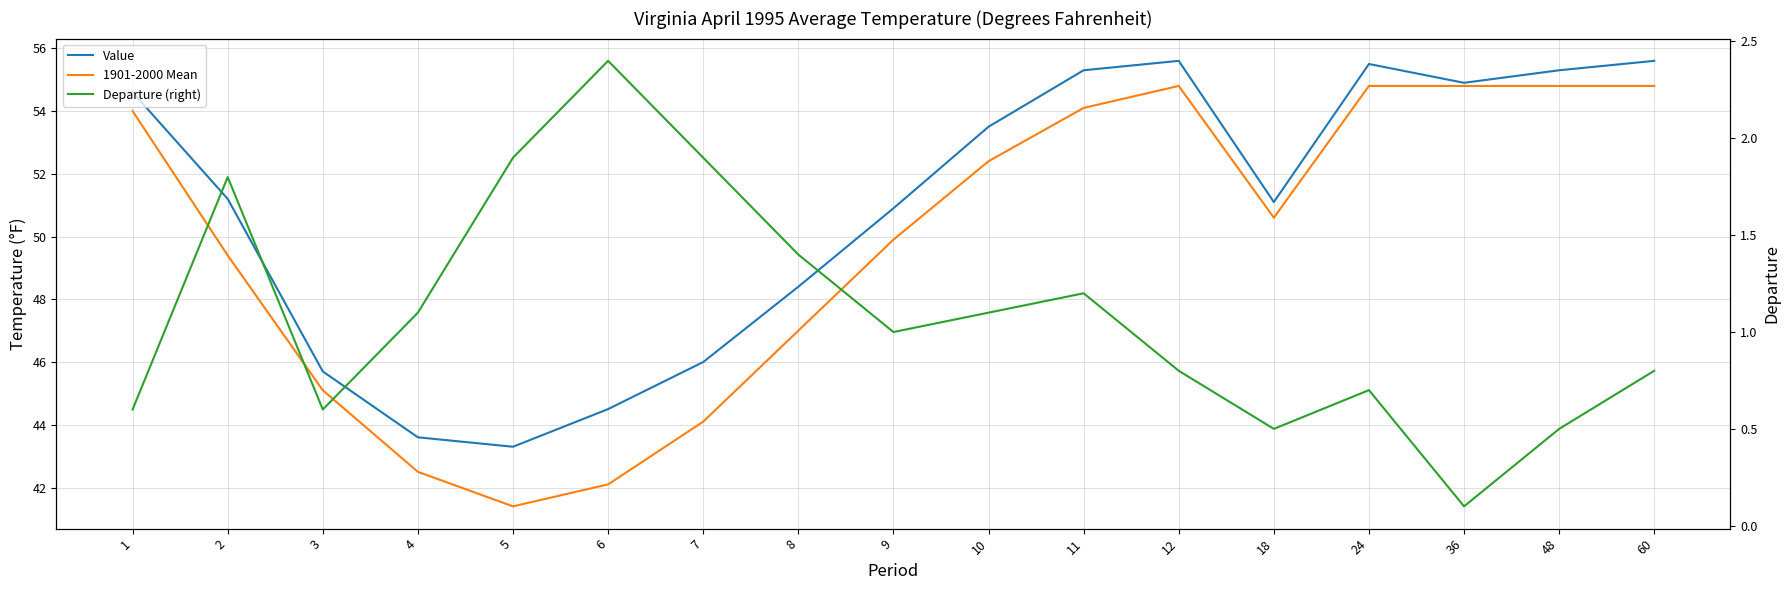

The 1901-2000 Mean series shows 54.8 at 36. True or false?

True